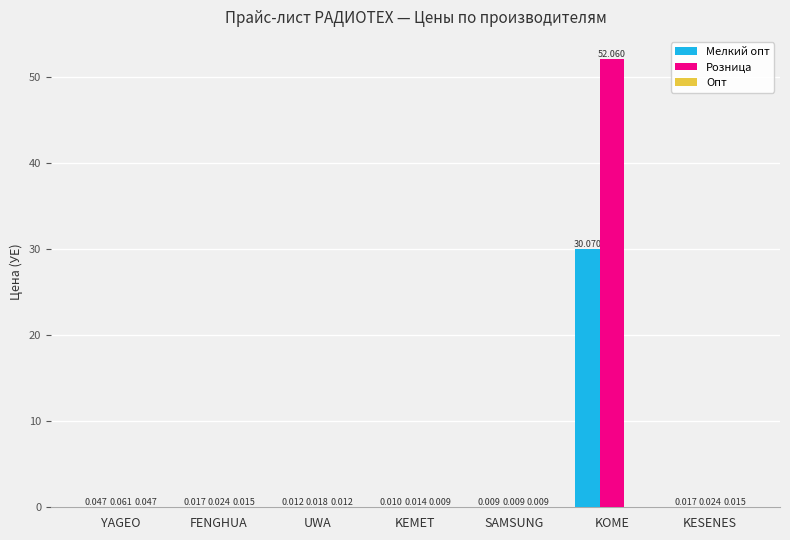

At which category does the chart reach its peak across all series?

KOME